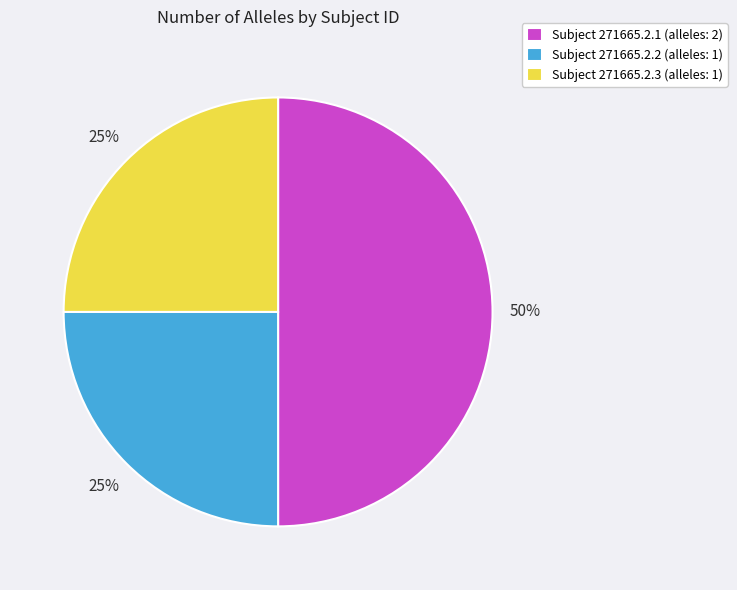

Count the number of slices in the pie.

3